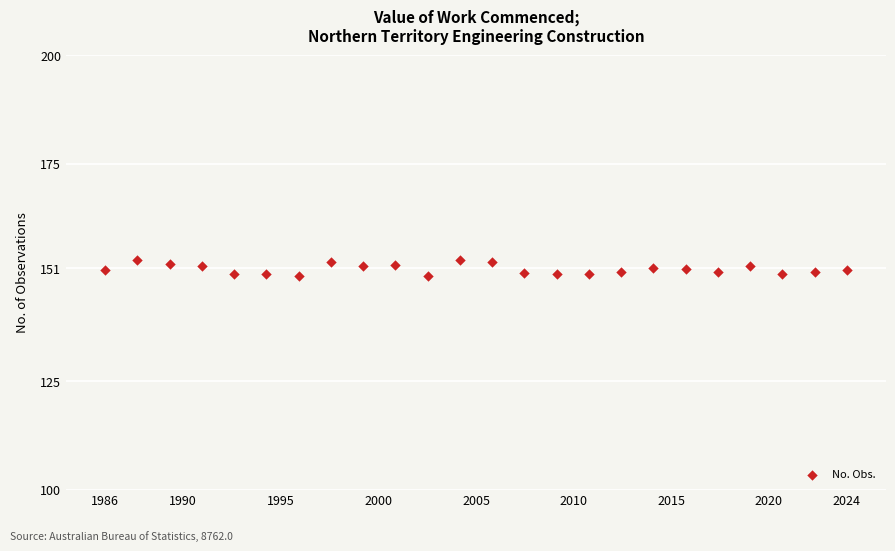

What is the range of Y values (max minus min)?

3.8